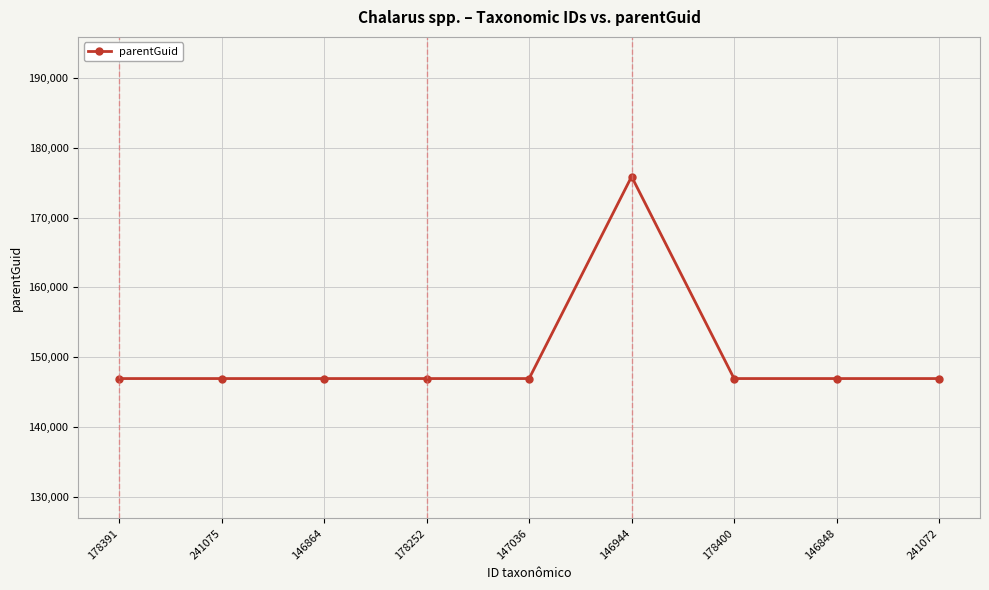

What is the label of the 7th point from the left?

178400